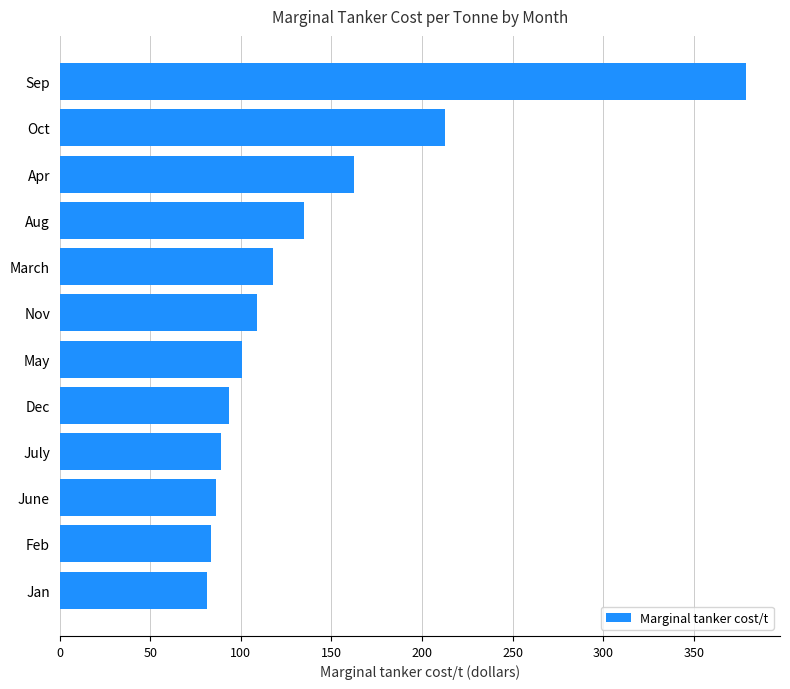

What is the smallest value displayed?

81.3